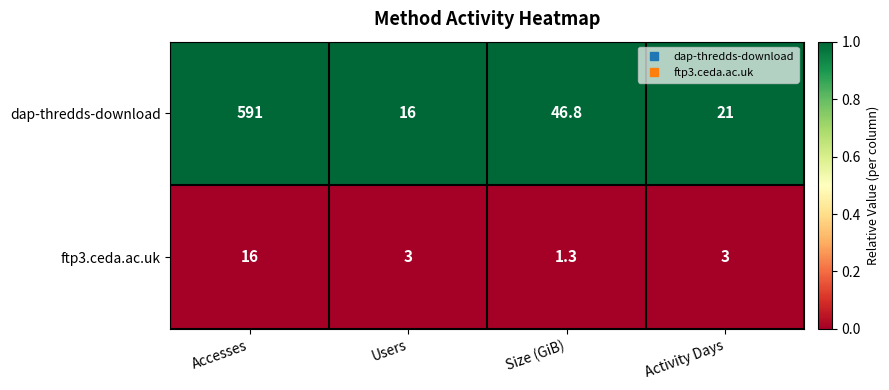

At which category is the sum across all series the highest?

Accesses